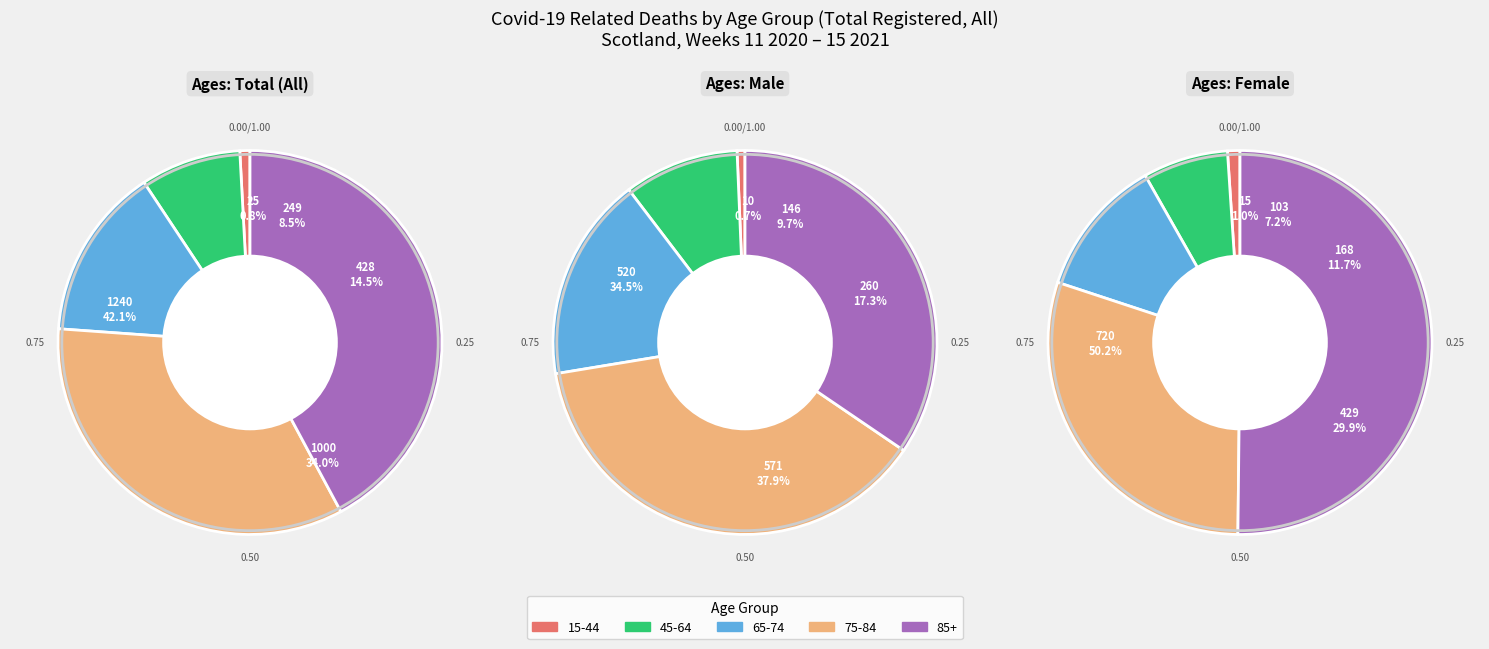

Which category has the biggest portion of the pie?

85+